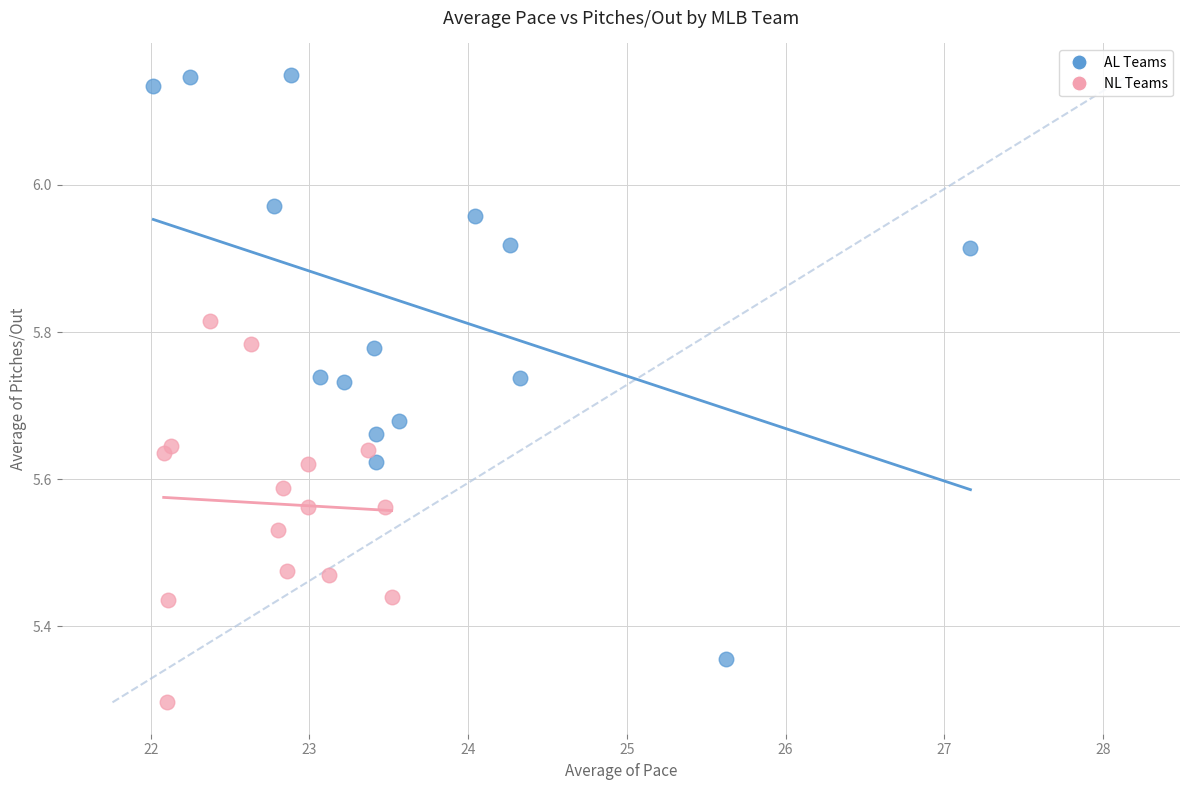

Which series contains the highest Y value?

AL Teams